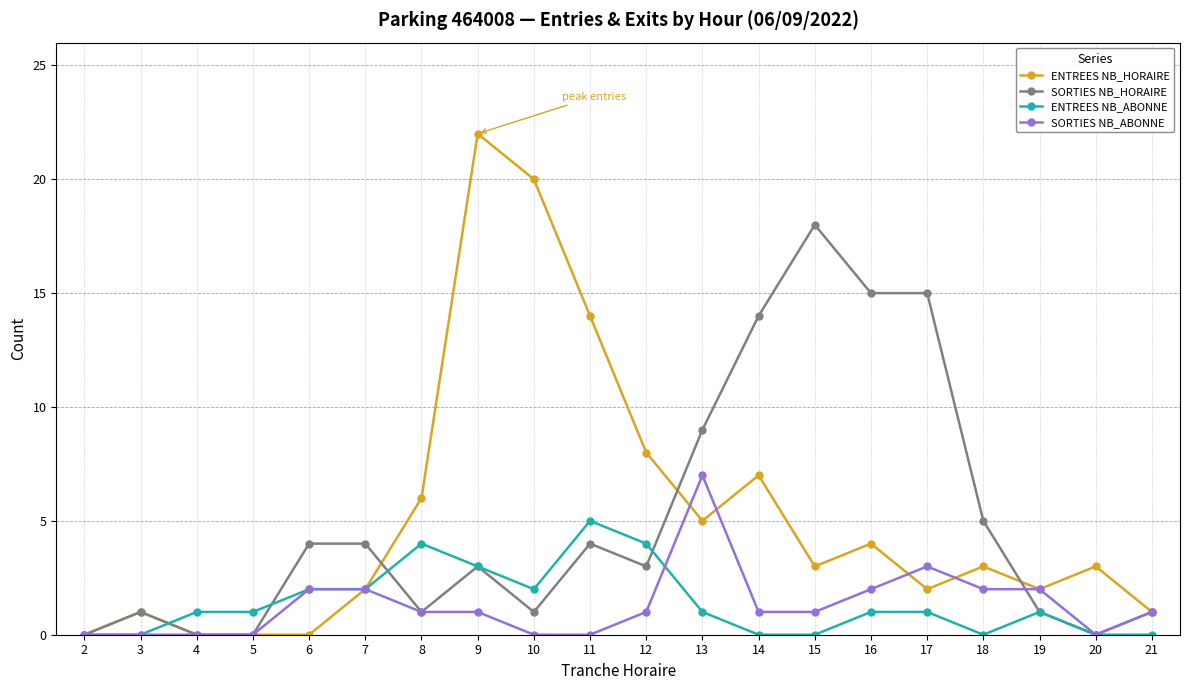

Rank the series by their maximum value, from lowest to highest.

ENTREES NB_ABONNE, SORTIES NB_ABONNE, SORTIES NB_HORAIRE, ENTREES NB_HORAIRE